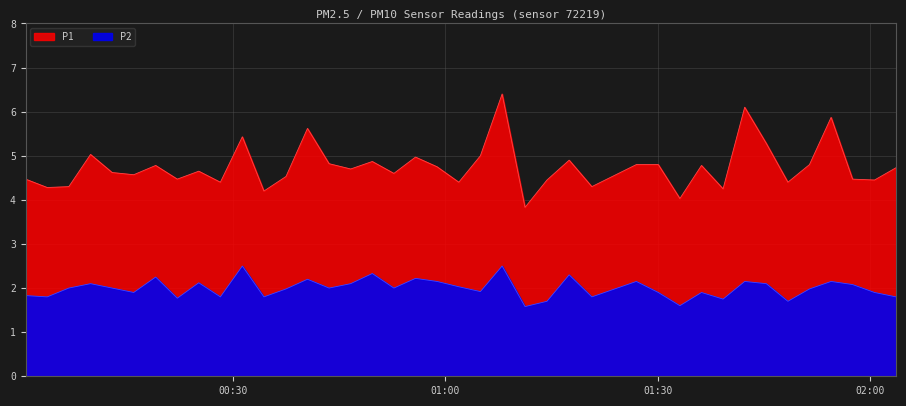

Where is P2 nearest to the value 2?

2023-07-24T00:06:50